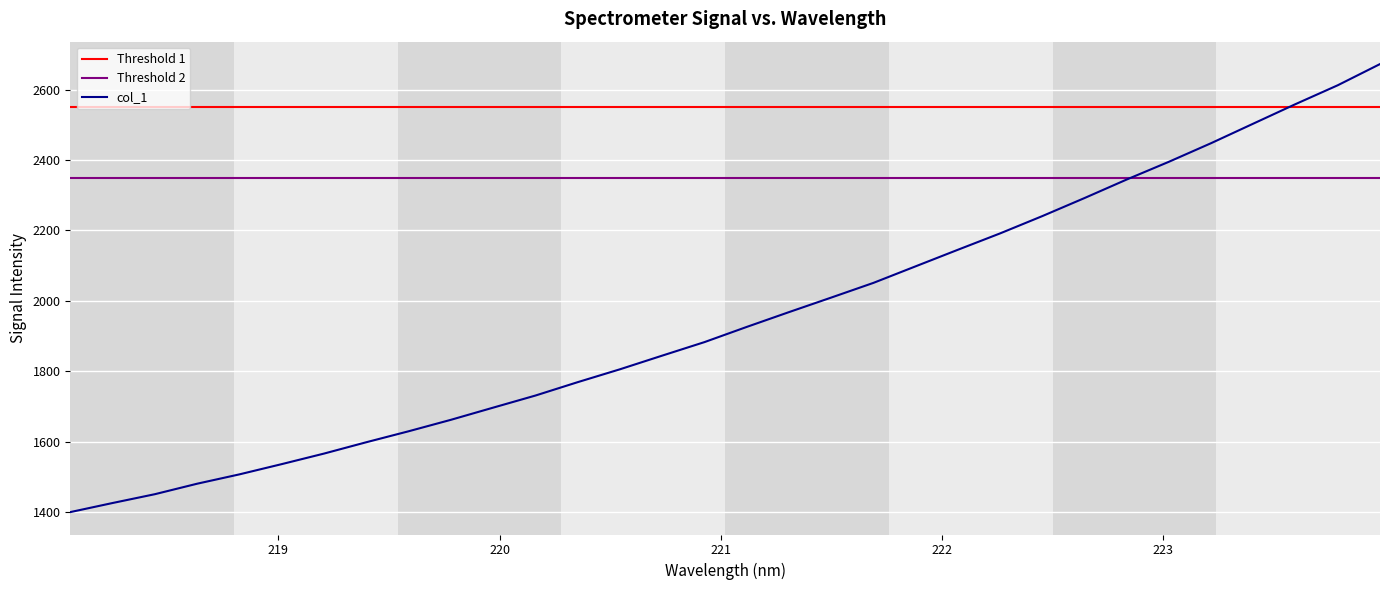

Which category has the highest value across all series?

223.9802